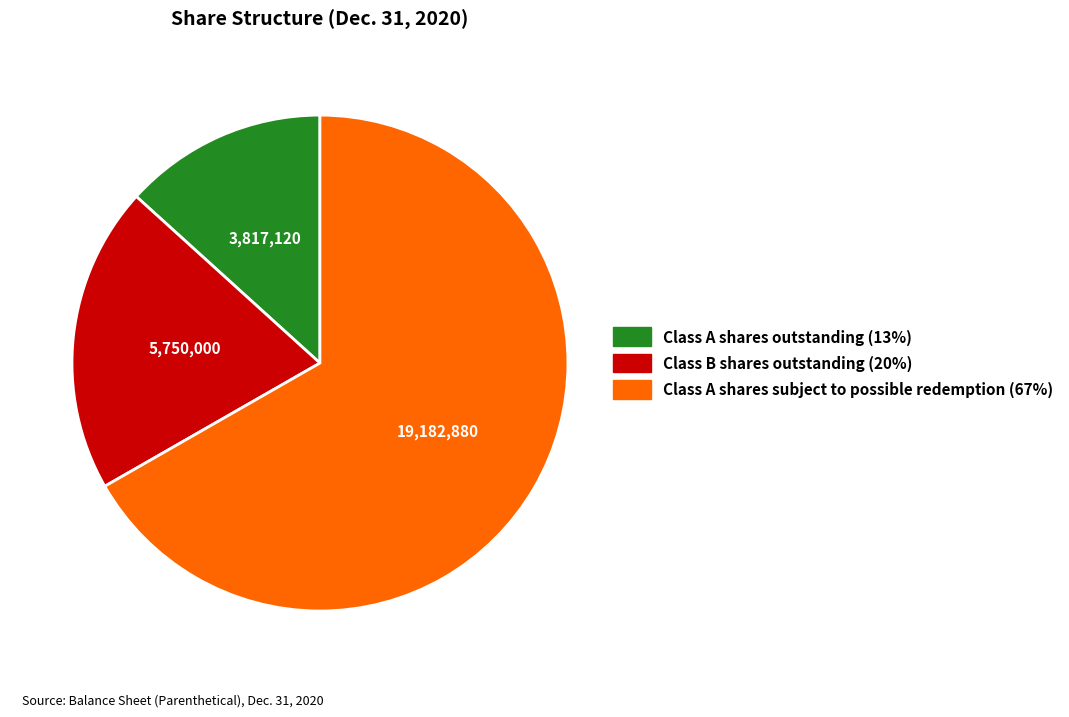

Count the number of slices in the pie.

3